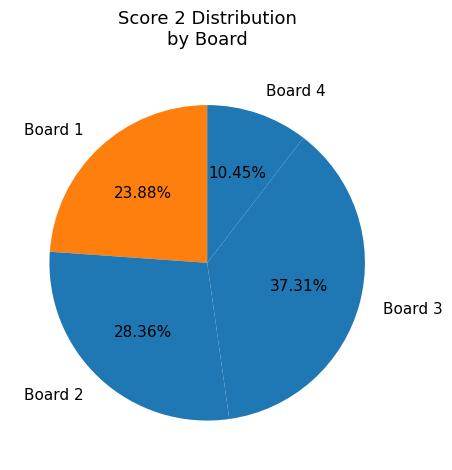

Rank the categories by value from highest to lowest.

Board 3, Board 2, Board 1, Board 4